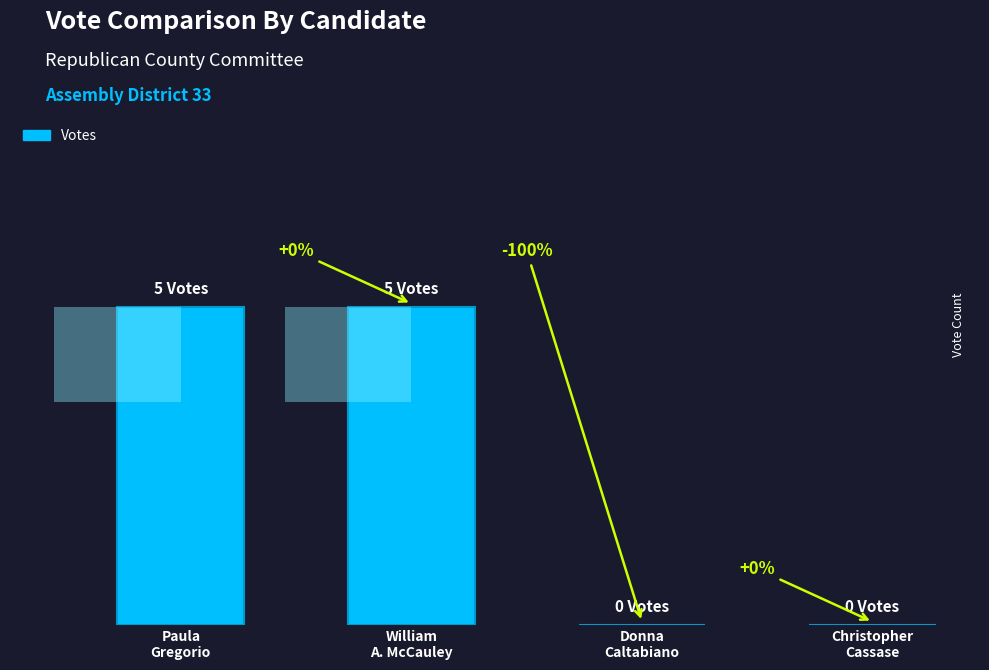

How many bars are there in total?

4